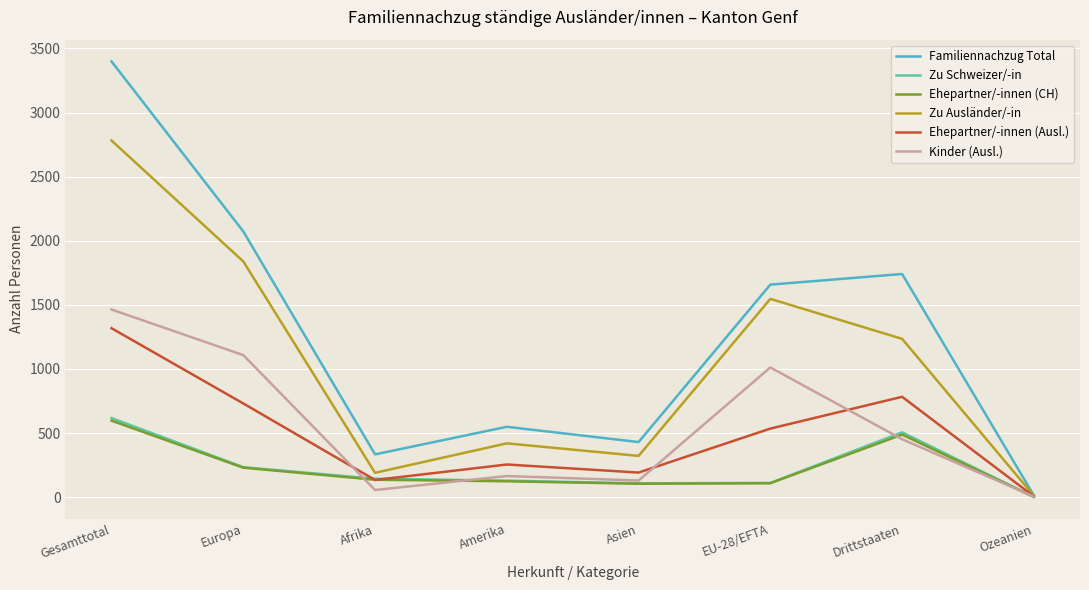

Between Amerika and EU-28/EFTA, which series saw the biggest shift?

Zu Ausländer/-in